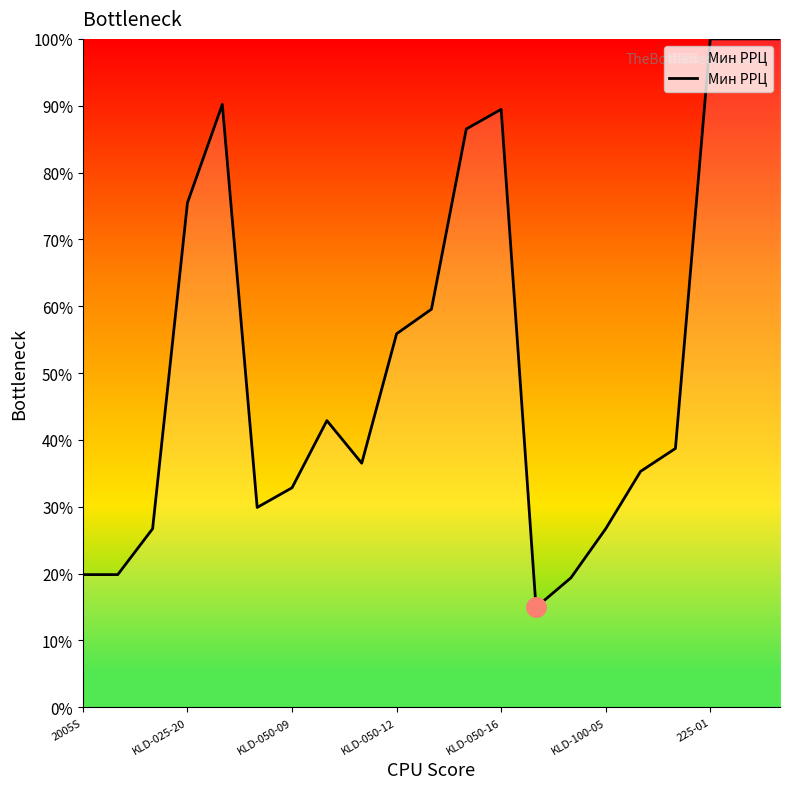

What is the difference between the maximum and minimum values?

85.0